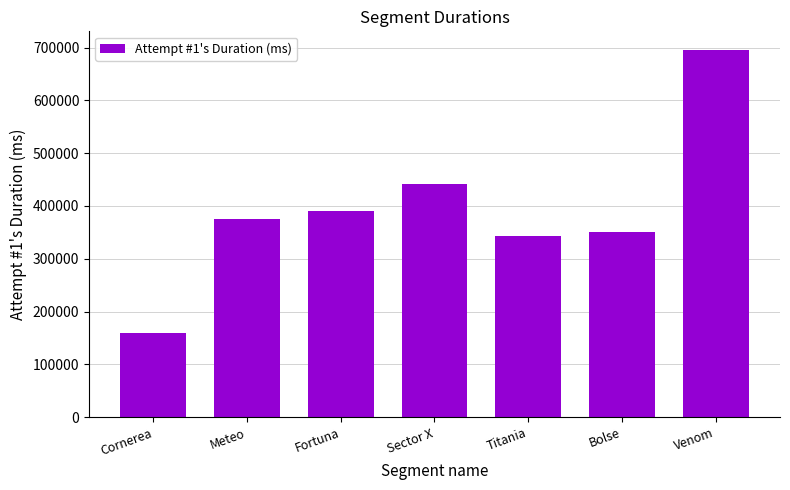

What is the label of the 5th bar from the right?

Fortuna